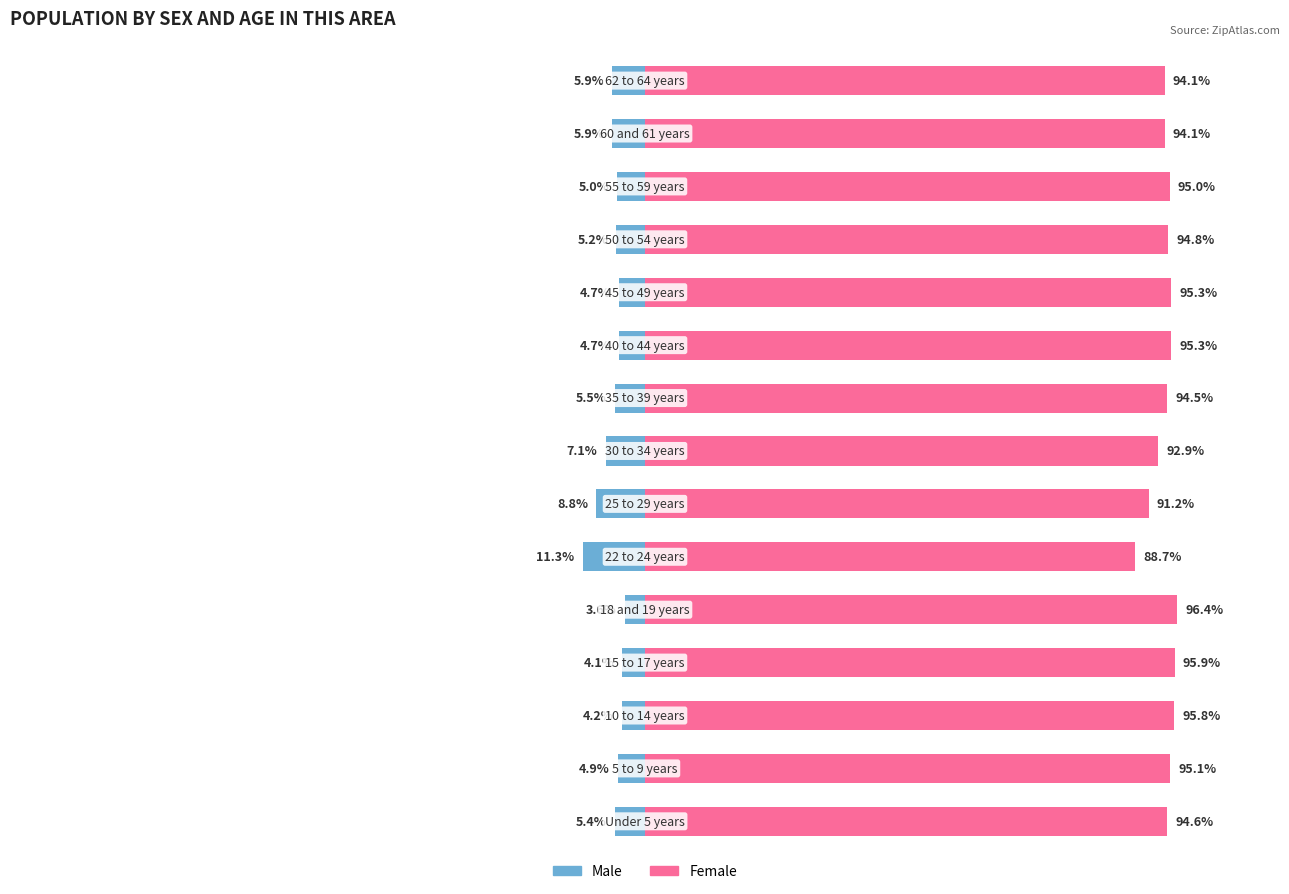

How many bars are there in each group?

2